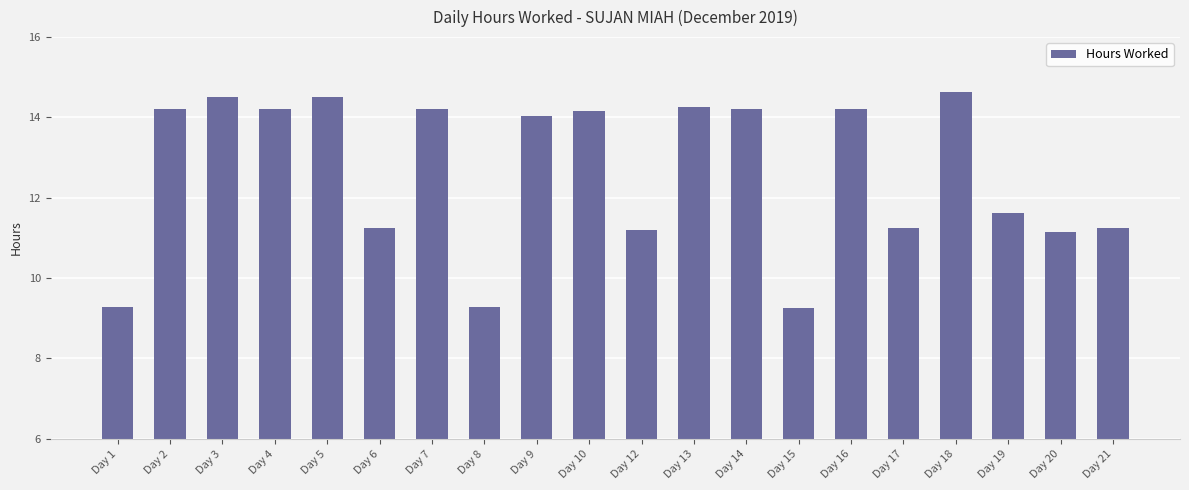

What is the difference between the maximum and second lowest values?

5.4